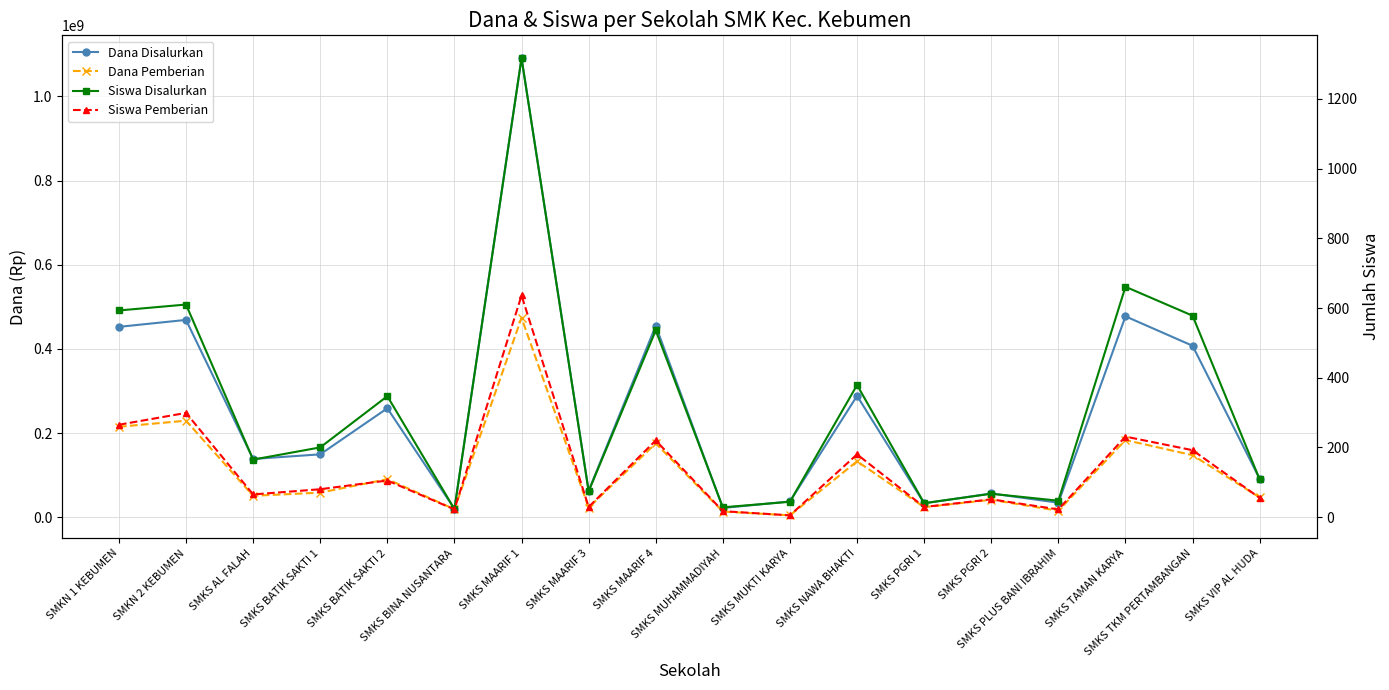

The Dana Disalurkan series shows 11494808 at SMKS BINA NUSANTARA. True or false?

False